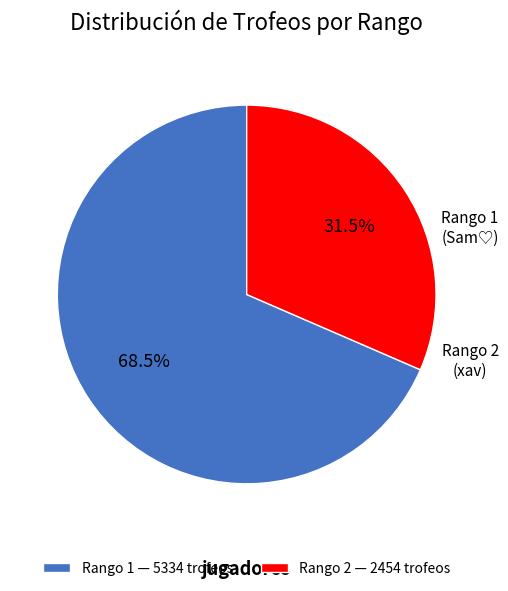

What is the ratio of the value at Rango 2 — 2454 trofeos to the value at Rango 1 — 5334 trofeos?

0.5